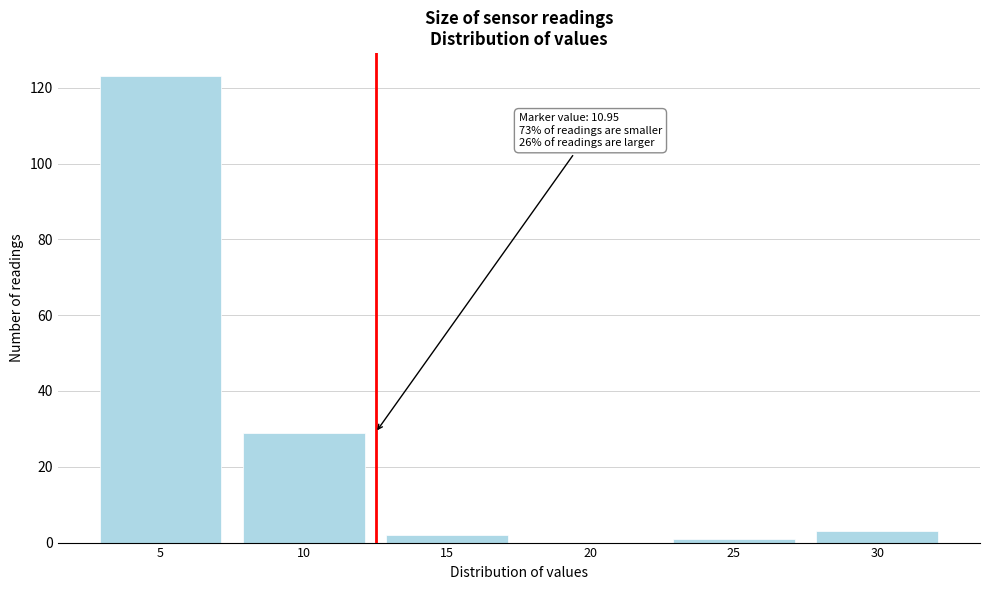

Reading right to left, transcribe all the data shown in this chart.

30=3	25=1	20=0	15=2	10=29	5=123